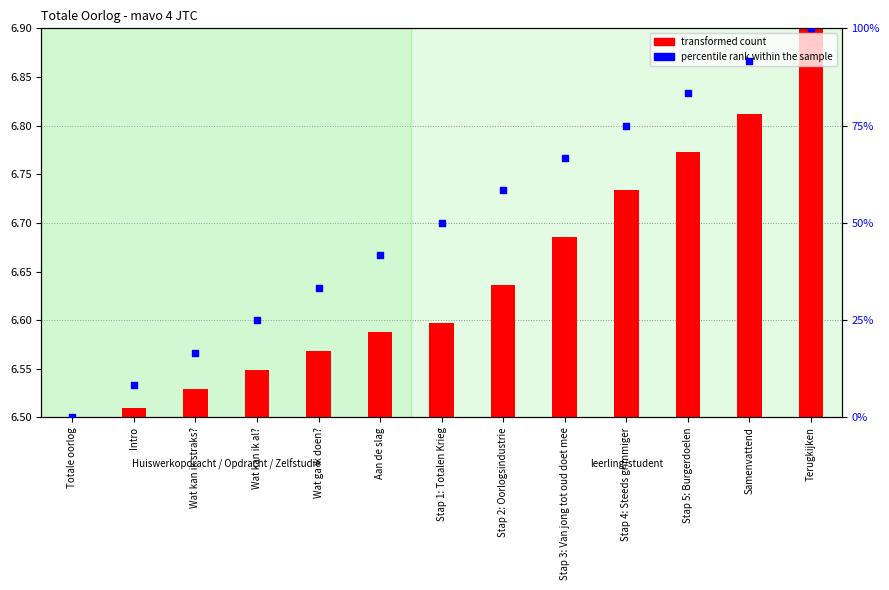

At how many categories does at least one series exceed 13?

11